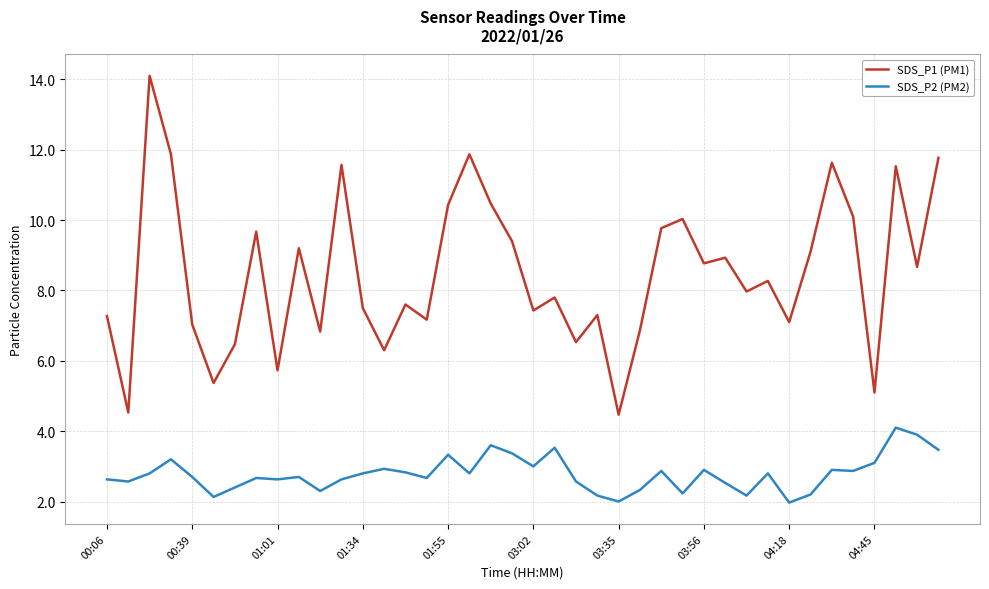

True or false: SDS_P1 (PM1) and SDS_P2 (PM2) cross at least once.

False